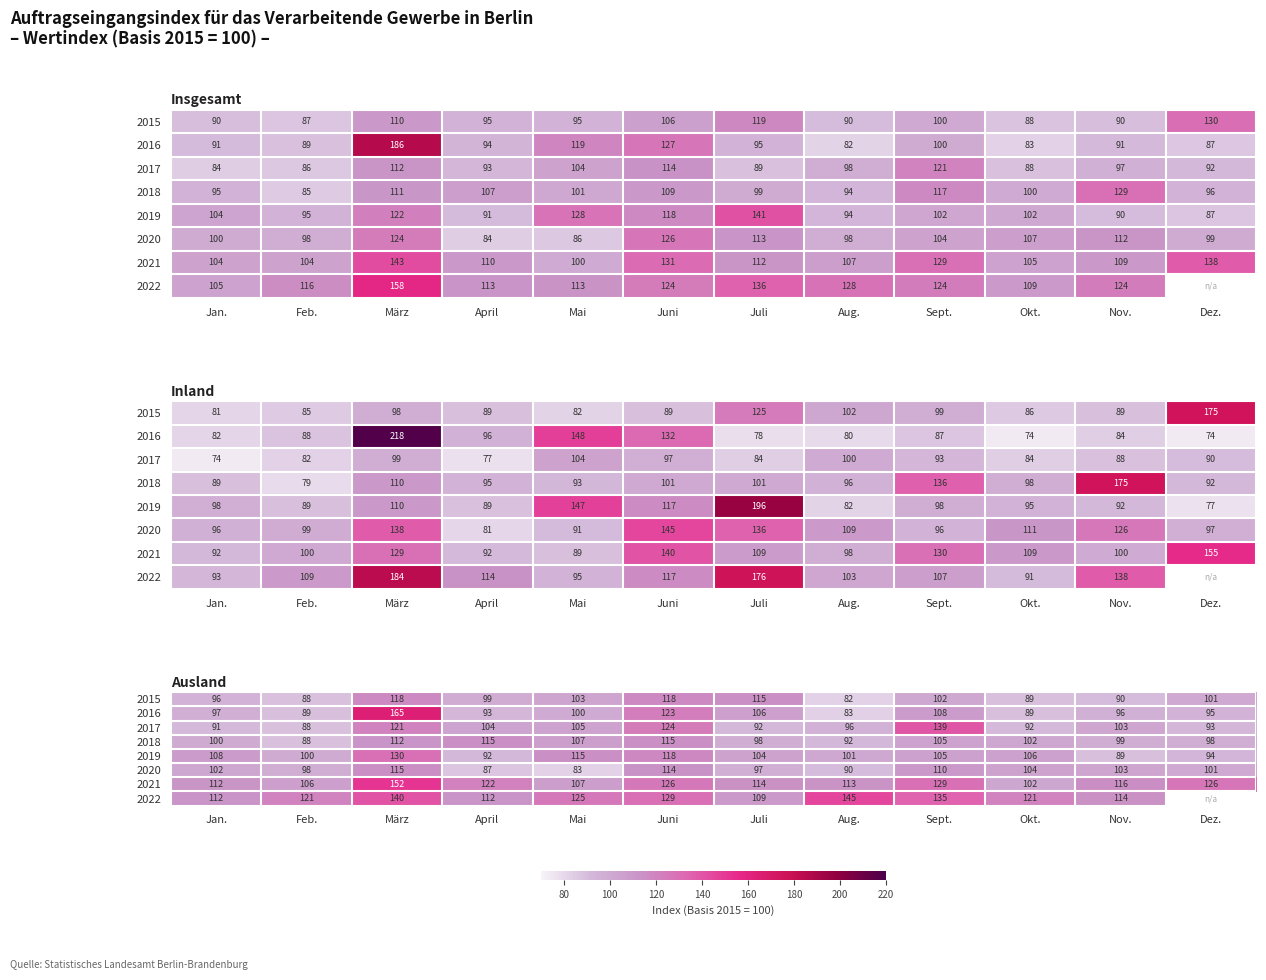

What is the difference between the maximum and minimum values in the 2021 series?

49.8